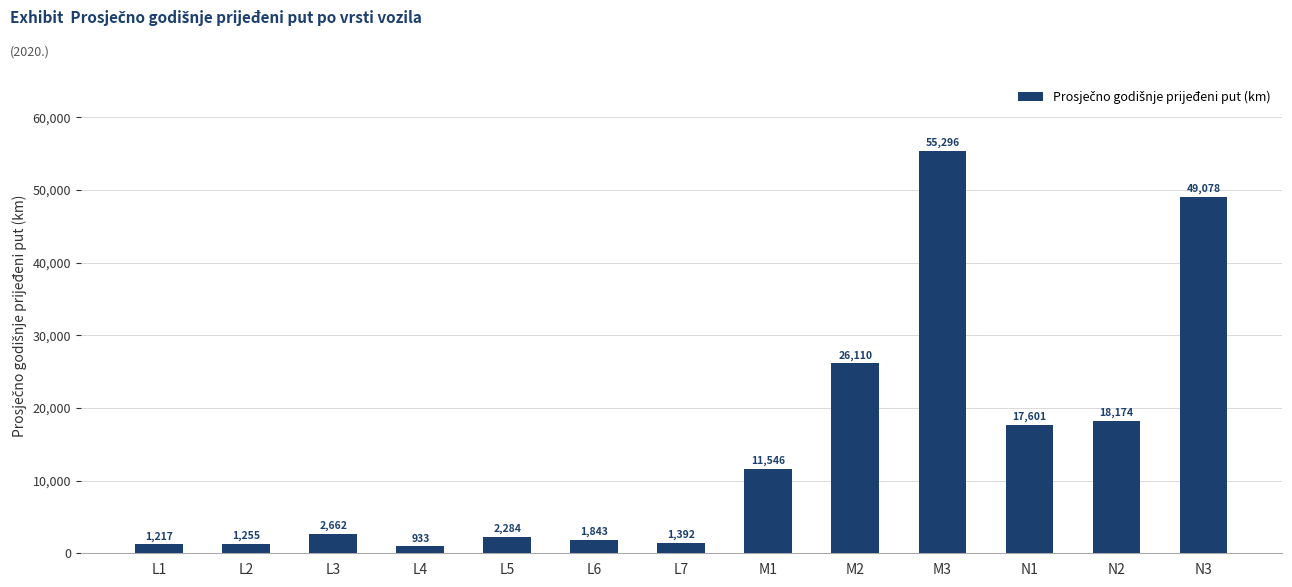

Is it true that the value at M2 is 26110.0?

True